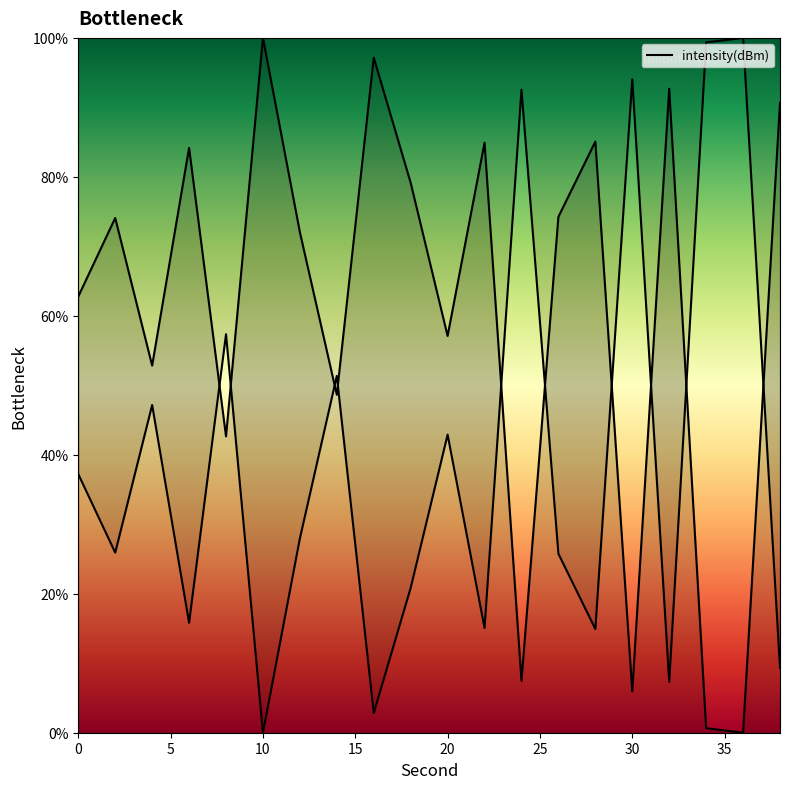

Read the value at 24.

7.5